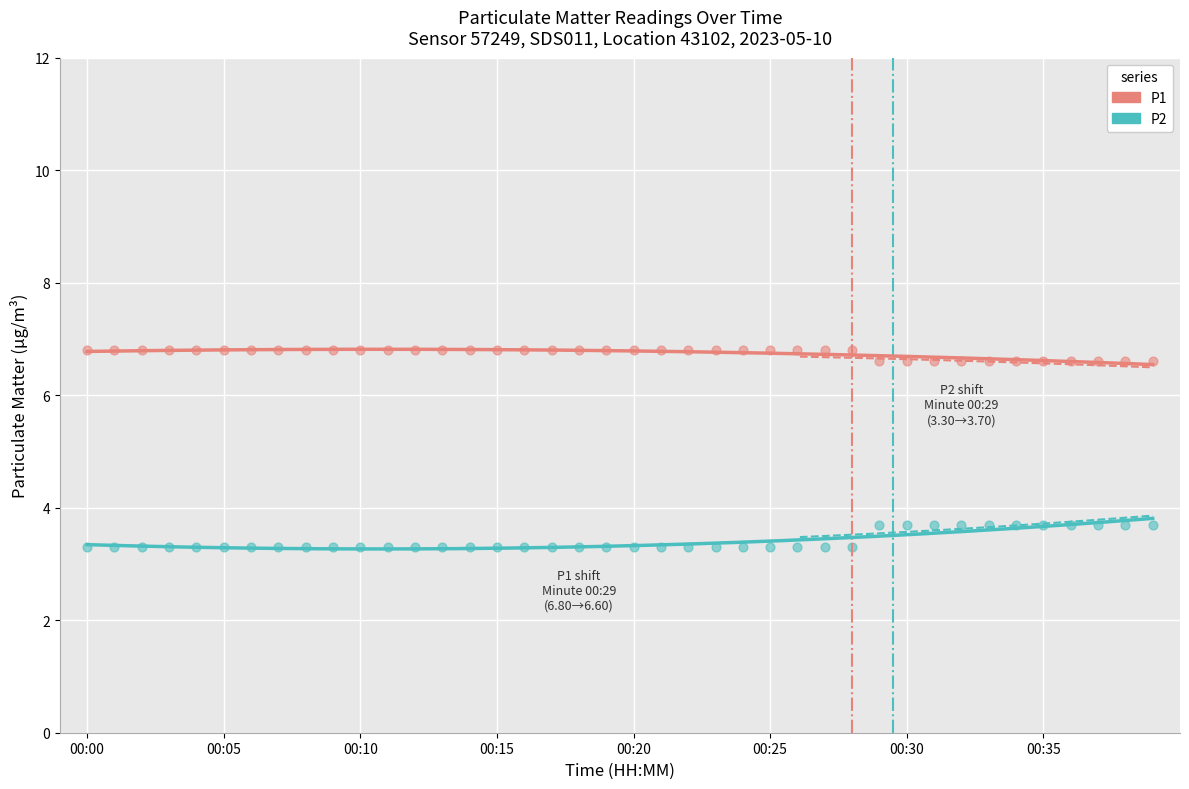

What are all the series names shown in the legend?

P1, P2